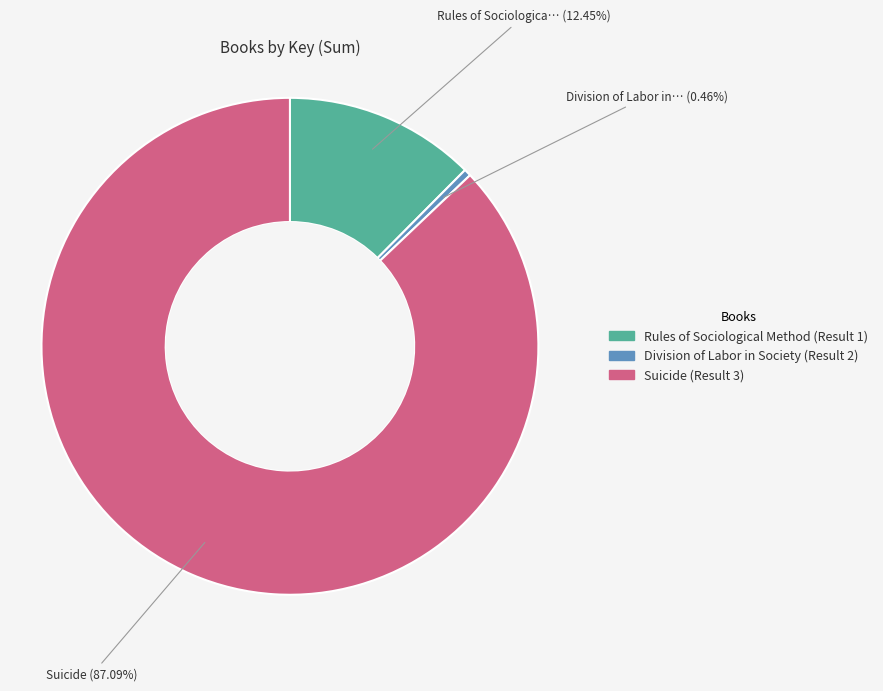

Is there any slice that represents more than half of the pie?

Yes